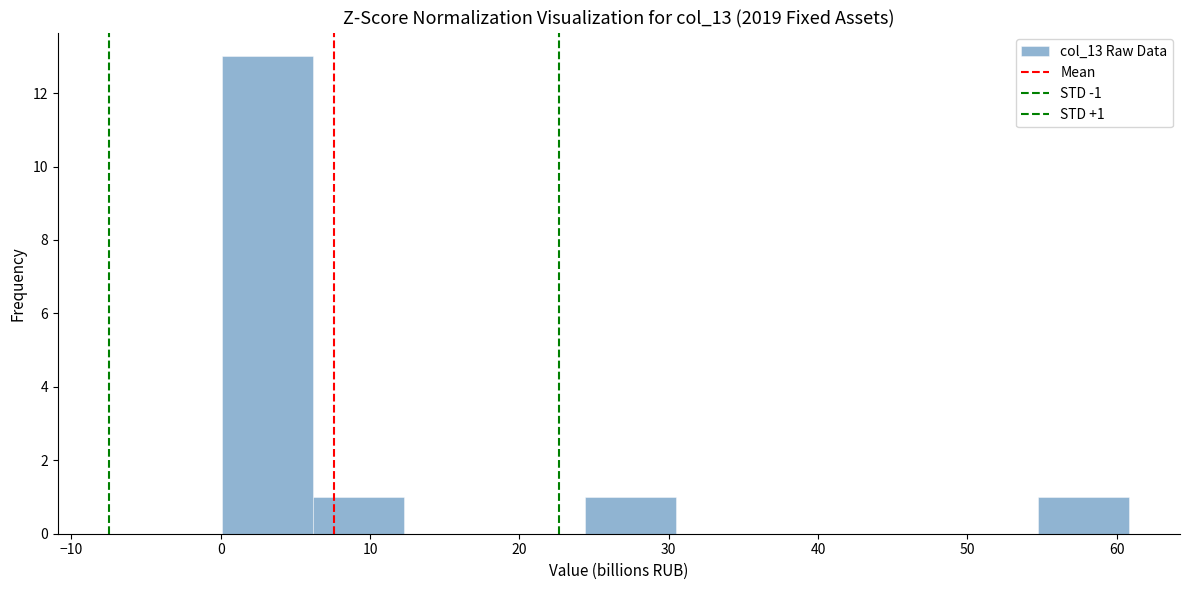

Which range on the x-axis has the tallest bar?

0 to 6